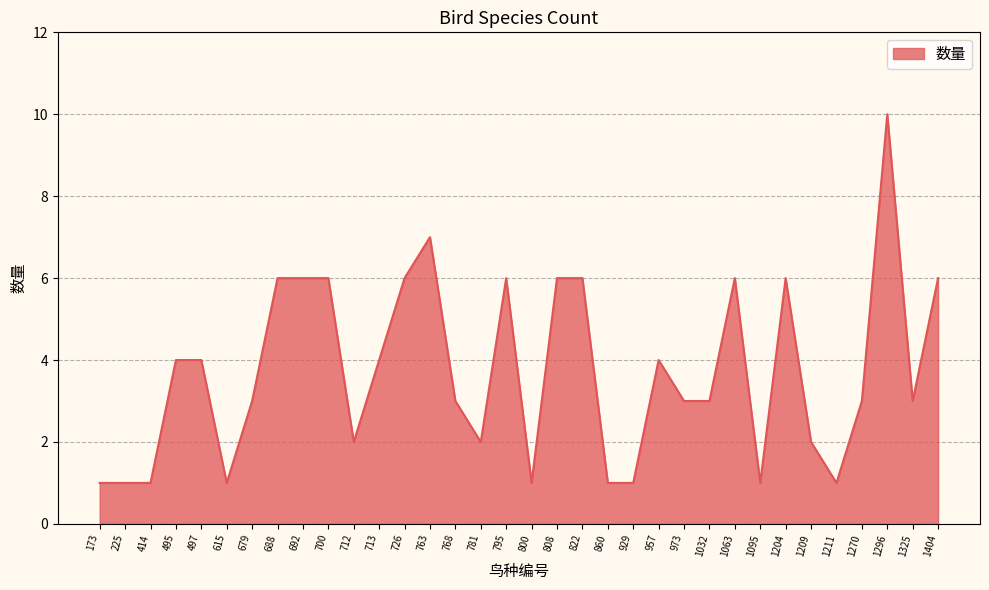

True or false: the data shows 6 at 795.

True